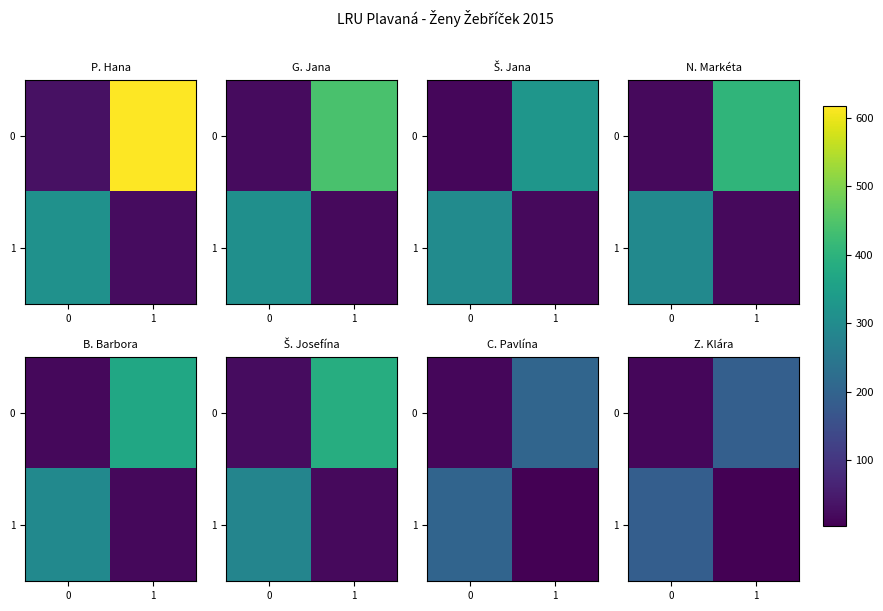

How many data points does each series have?

2